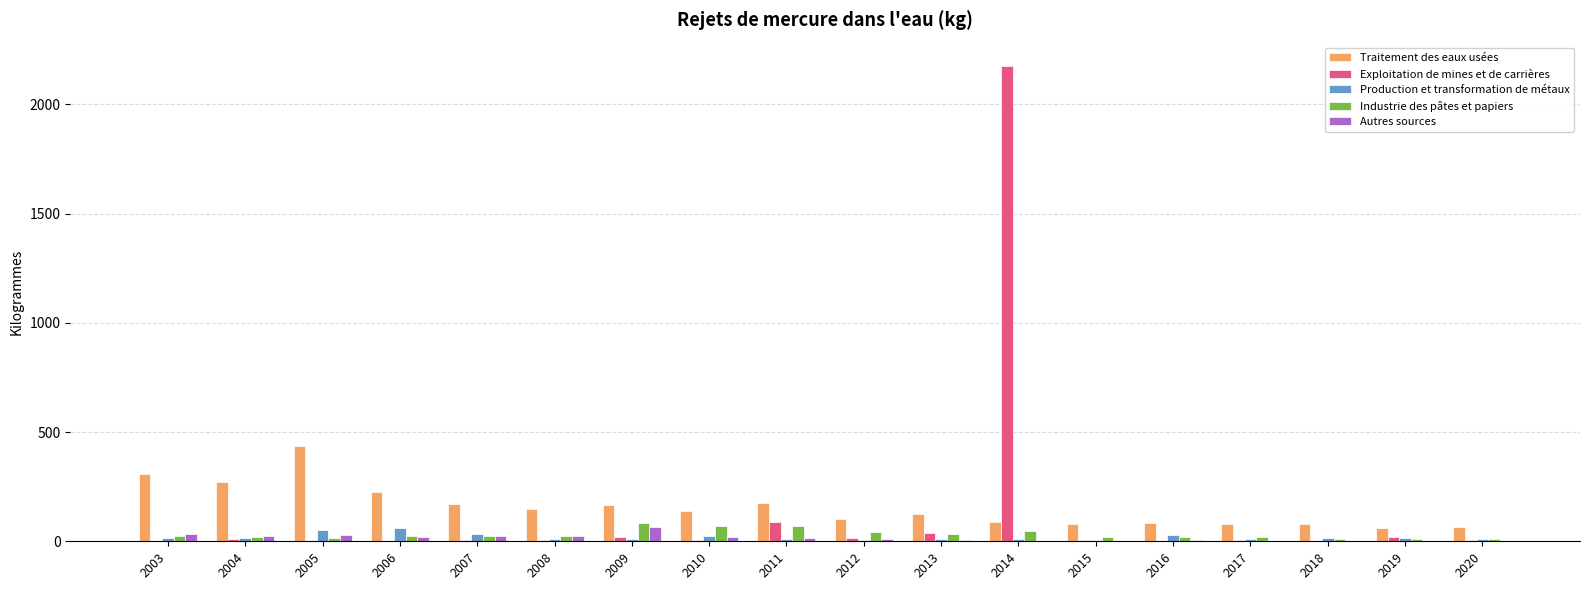

True or false: Production et transformation de métaux has a value of 10.7 at 2008.

True